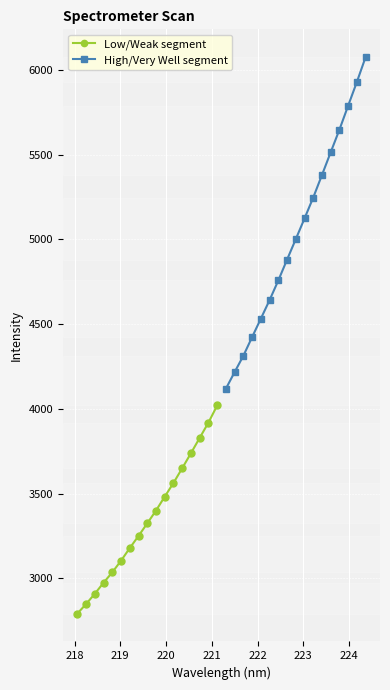

What is the value of the Low/Weak segment point at the 6th from the left?

3104.9